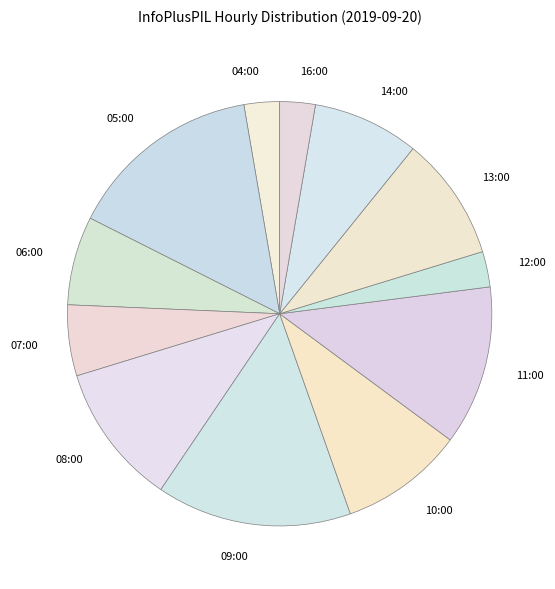

Is it true that 05:00 is 2% of the pie?

False